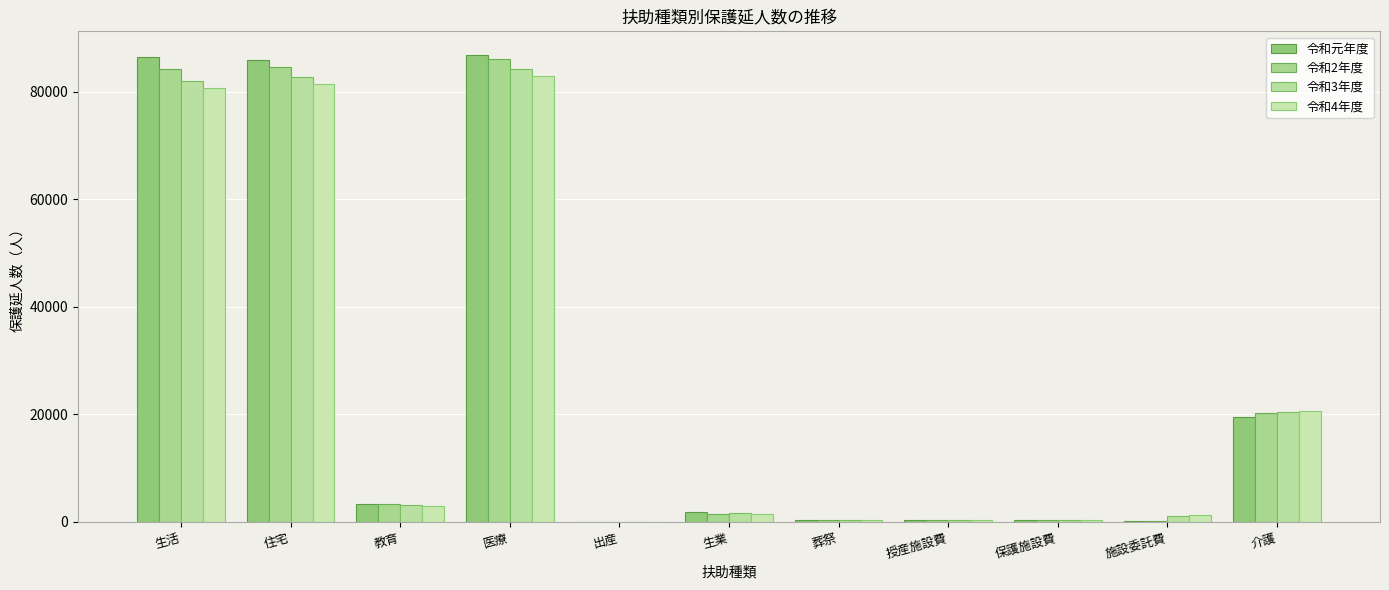

Rank the categories by 令和3年度 value from lowest to highest.

出産, 授産施設費, 葬祭, 保護施設費, 施設委託費, 生業, 教育, 介護, 生活, 住宅, 医療